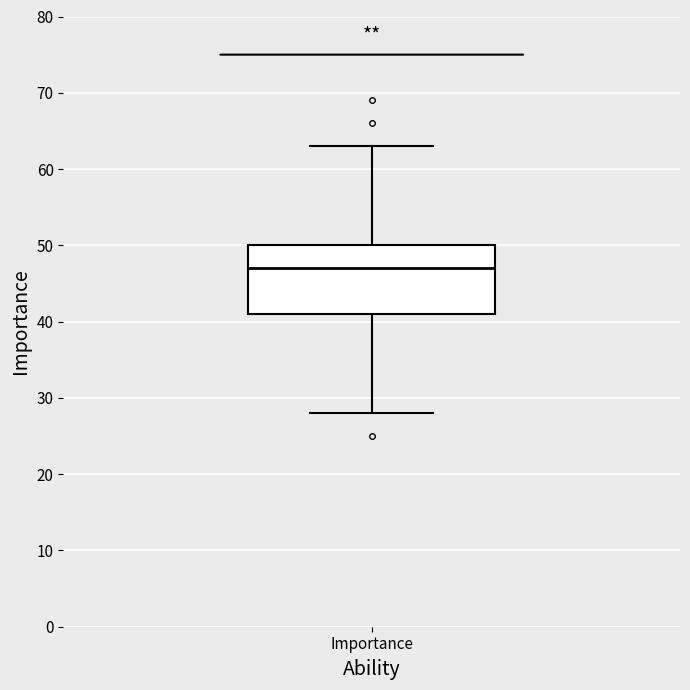

Transcribe this box plot: give where the median line is, the range the box spans, and where the two whiskers end, as read against the y-axis. The values are not printed on the chart, so give them approximately, as read against the axis.

median 47, box 41 to 50, whiskers 28 to 63